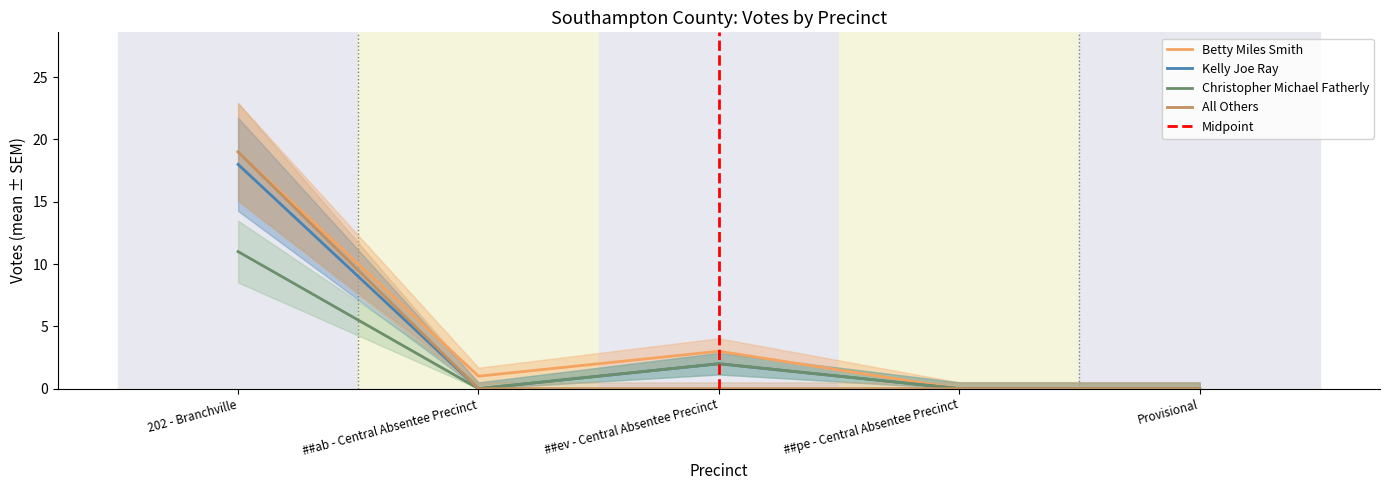

How many lines are shown in the chart?

4